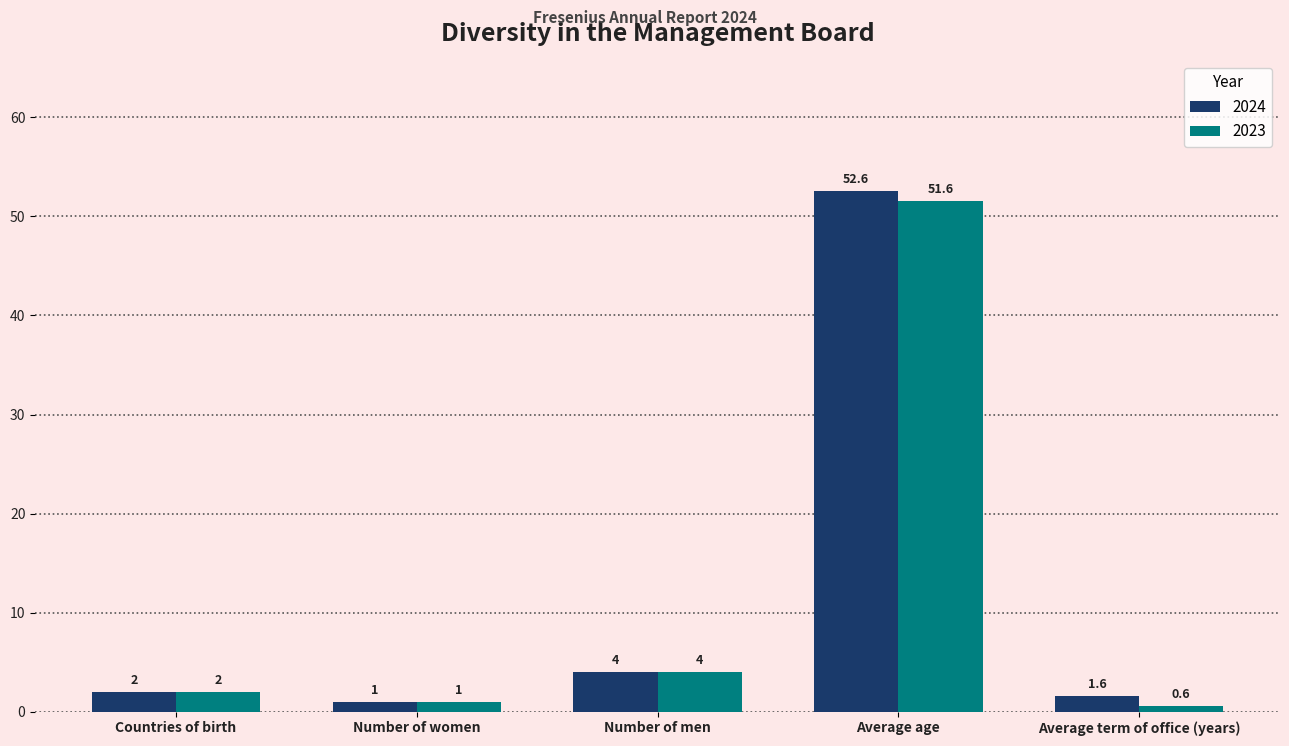

The 2023 series shows 51.6 at Average age. True or false?

True